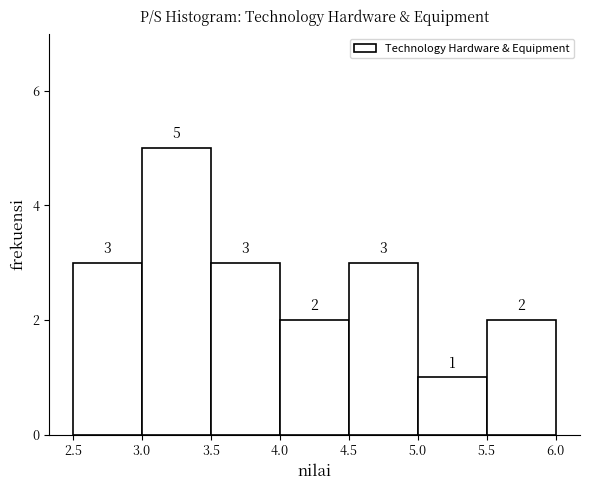

What is the height of the bar covering 3.5 to 4.0 on the x-axis?

3